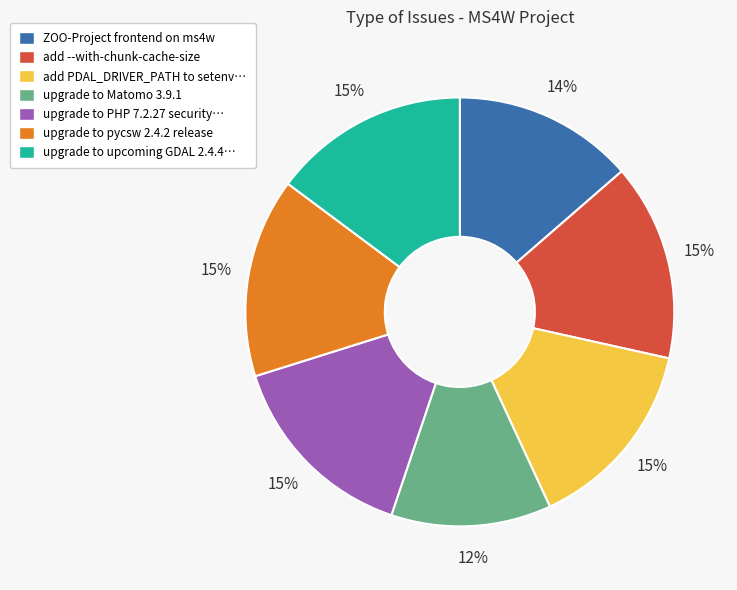

To the nearest percent, what is the difference between the largest and smallest slice percentages?

3%